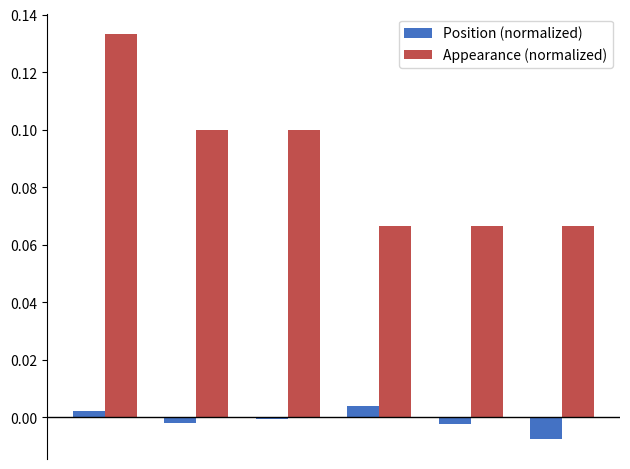

List the series in order of their overall mean, highest first.

Appearance (normalized), Position (normalized)